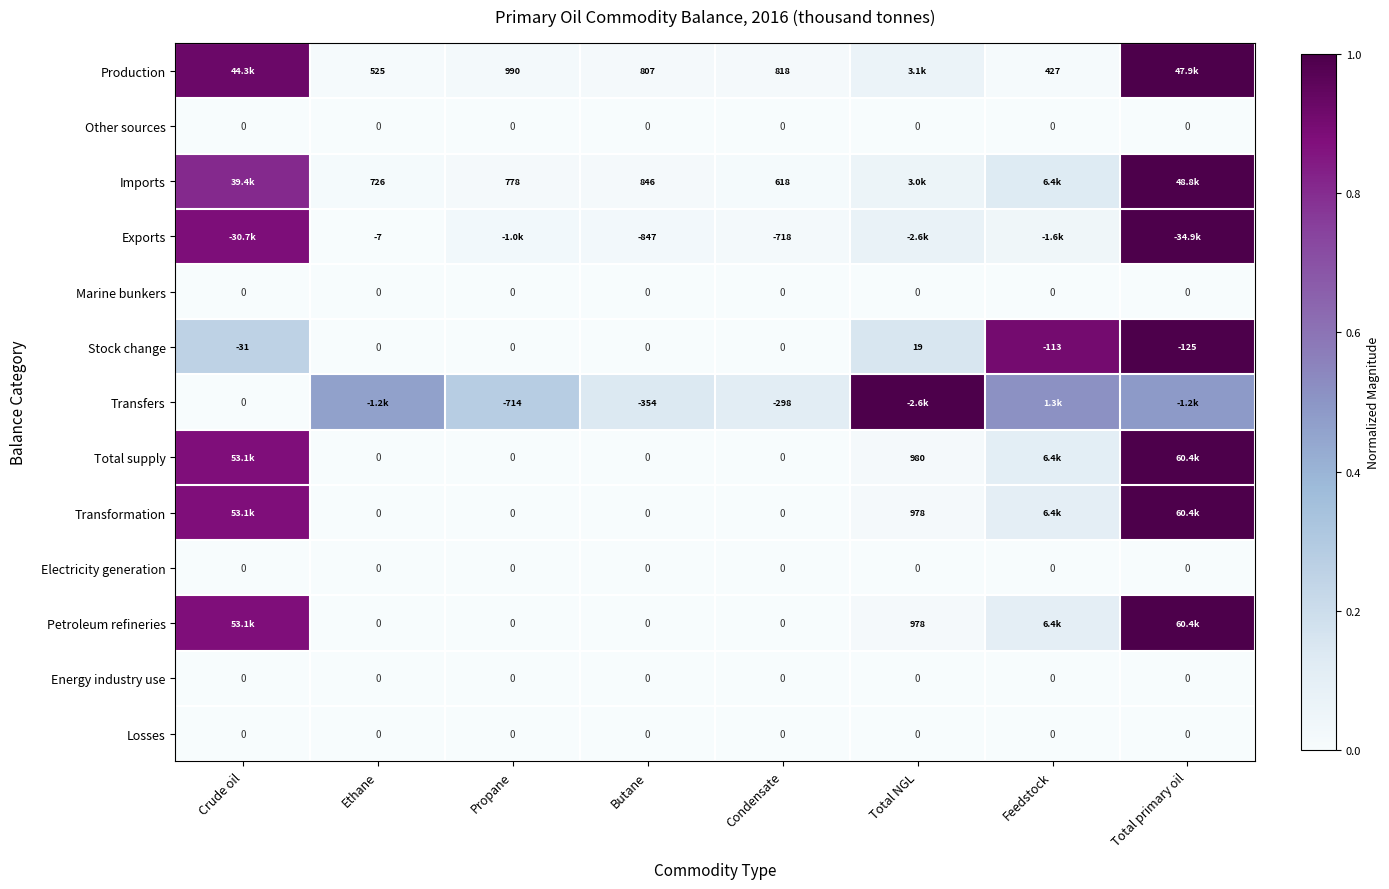

At which category is the sum across all series the highest?

Total primary oil